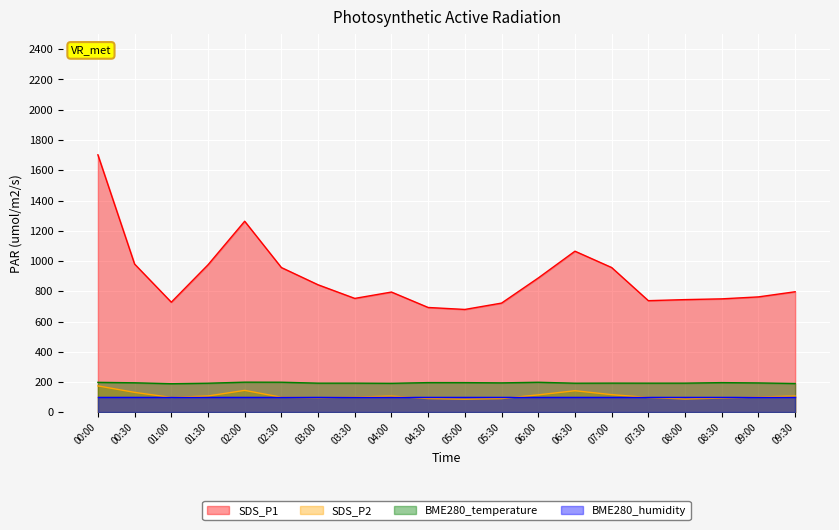

At 06:30, list the series in order from smallest to largest.

BME280_humidity, SDS_P2, BME280_temperature, SDS_P1